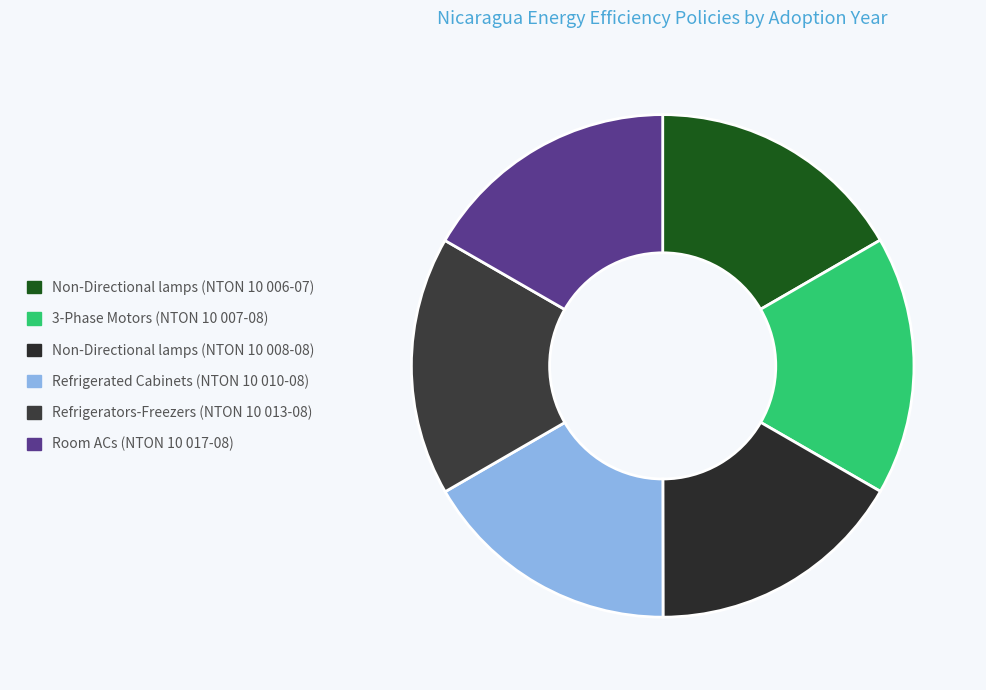

How many segments does this pie chart have?

6